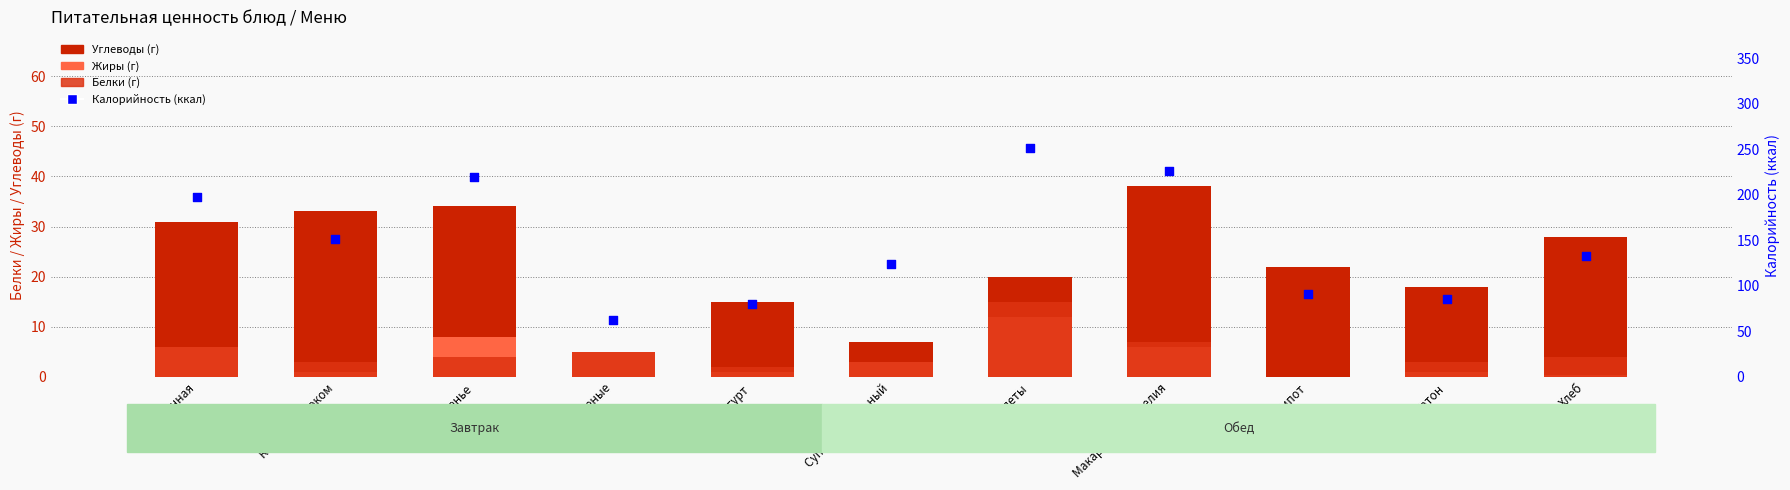

At which category is the sum across all series the highest?

Котлеты